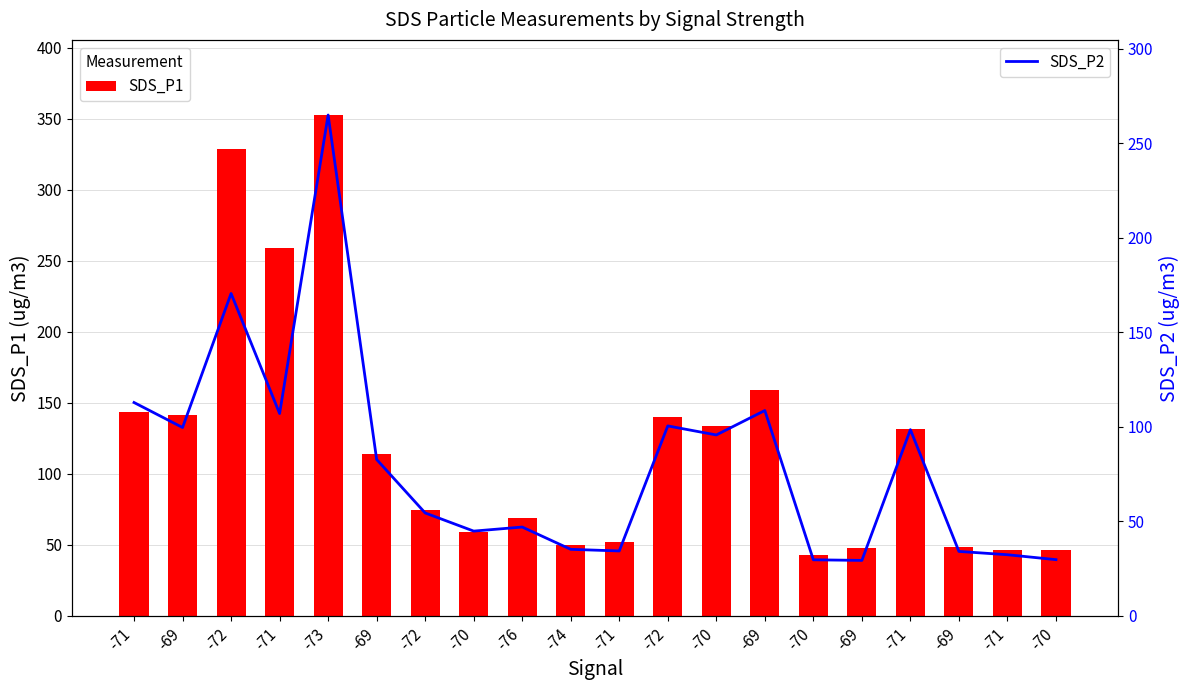

Is it true that SDS_P2 equals 35.2 at -74?

True